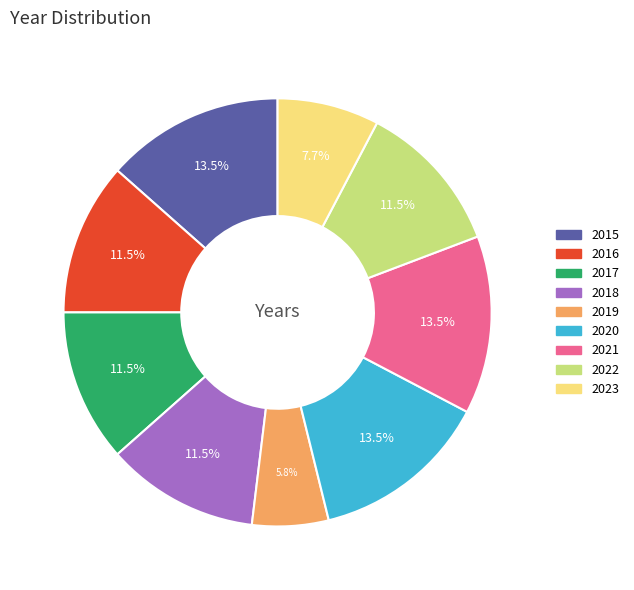

To the nearest percent, what is the difference between the largest and smallest slice percentages?

8%